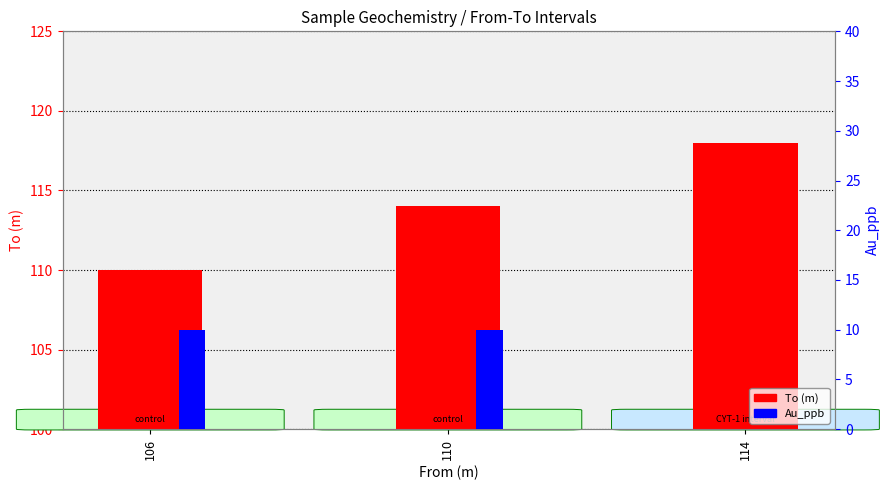

What is the value of the Au_ppb bar at the 2nd from the left?

10